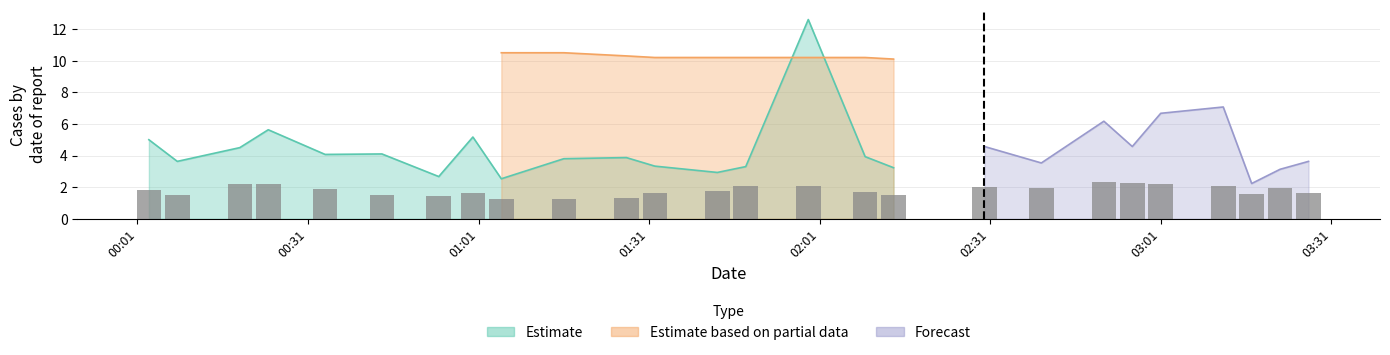

Rank the categories by value from lowest to highest.

03:01, 00:31, 02:31, 03:31, 00:01, 02:01, 01:01, 01:31